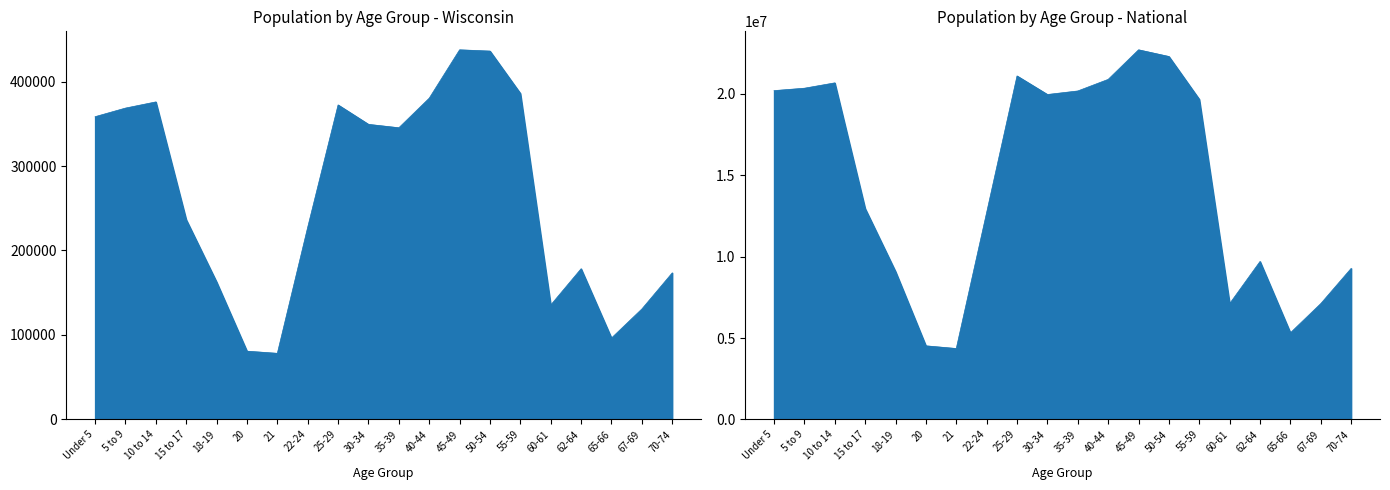

Reading left to right, what are all the values shown in this chart?

Wisconsin: Under 5=358443	5 to 9=368617	10 to 14=375927	15 to 17=236505	18-19=162704	20=80763	21=78216	22-24=227573	25-29=372347	30-34=349347	35-39=345328	40-44=380338	45-49=437627	50-54=436126	55-59=385986	60-61=135437	62-64=178388	65-66=96316	67-69=130713	70-74=173467
National: Under 5=20201362	5 to 9=20348657	10 to 14=20677194	15 to 17=12954254	18-19=9086089	20=4519129	21=4354294	22-24=12712576	25-29=21101849	30-34=19962099	35-39=20179642	40-44=20890964	45-49=22708591	50-54=22298125	55-59=19664805	60-61=7113727	62-64=9704197	65-66=5319902	67-69=7115361	70-74=9278166